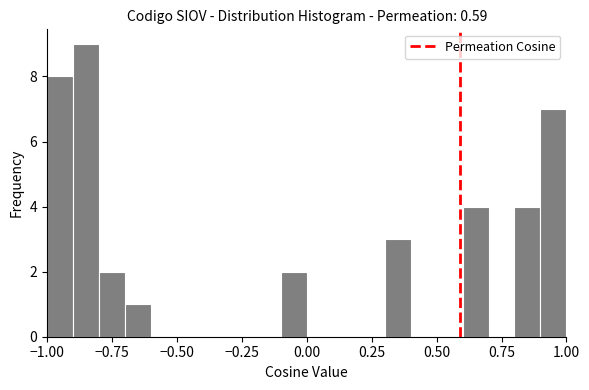

Read against the x-axis, roughly where is the centre of the tallest bar?

-0.85